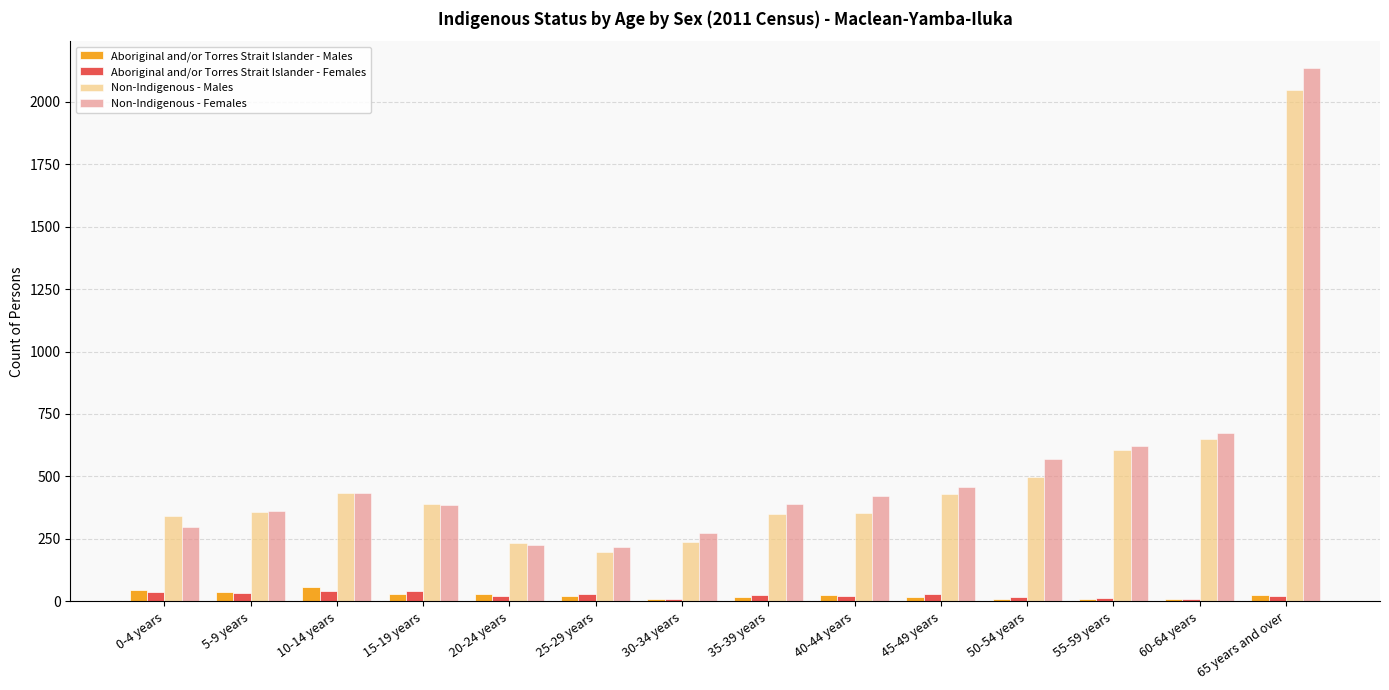

Is it true that Non-Indigenous - Females equals 1003 at 50-54 years?

False